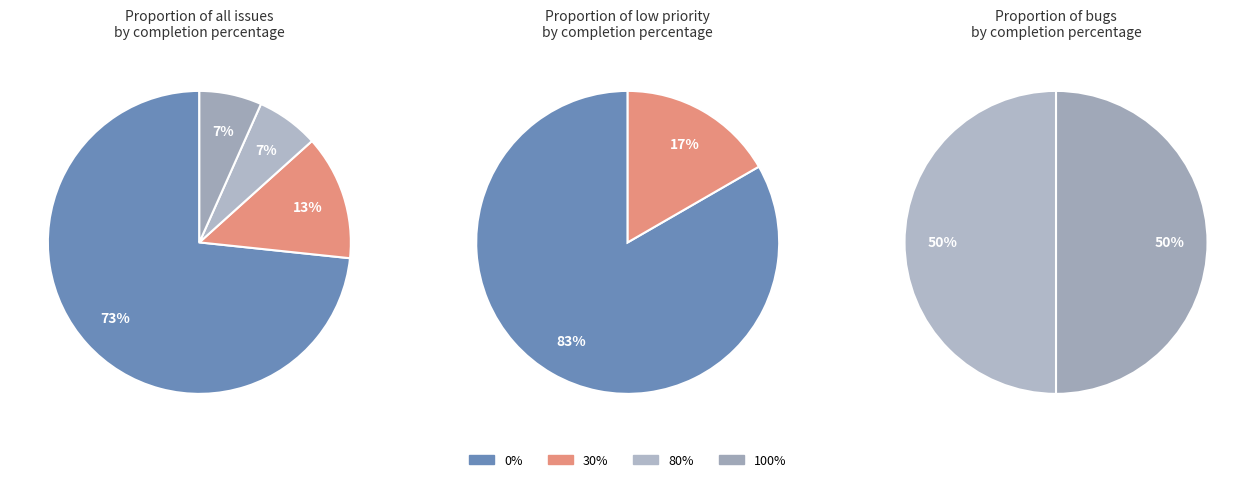

What percentage is NOT represented by 0?

100.0%